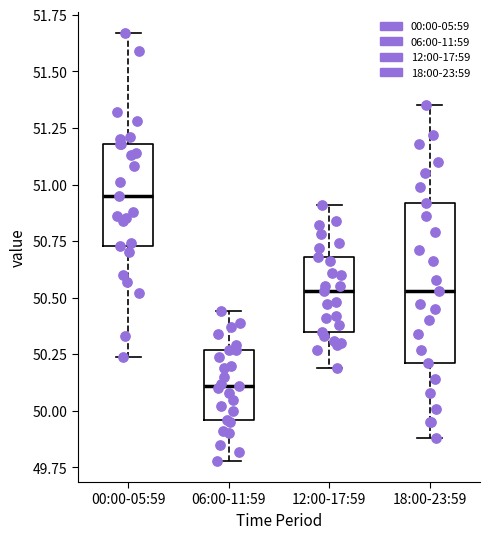

Where does the median line of the box for 00:00-05:59 sit on the y-axis? The values are not printed on the chart, so give them approximately, as read against the axis.

50.95